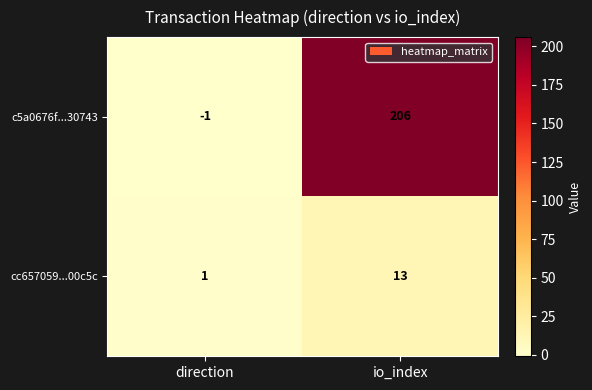

Which series changed the most between direction and io_index?

c5a0676f...30743